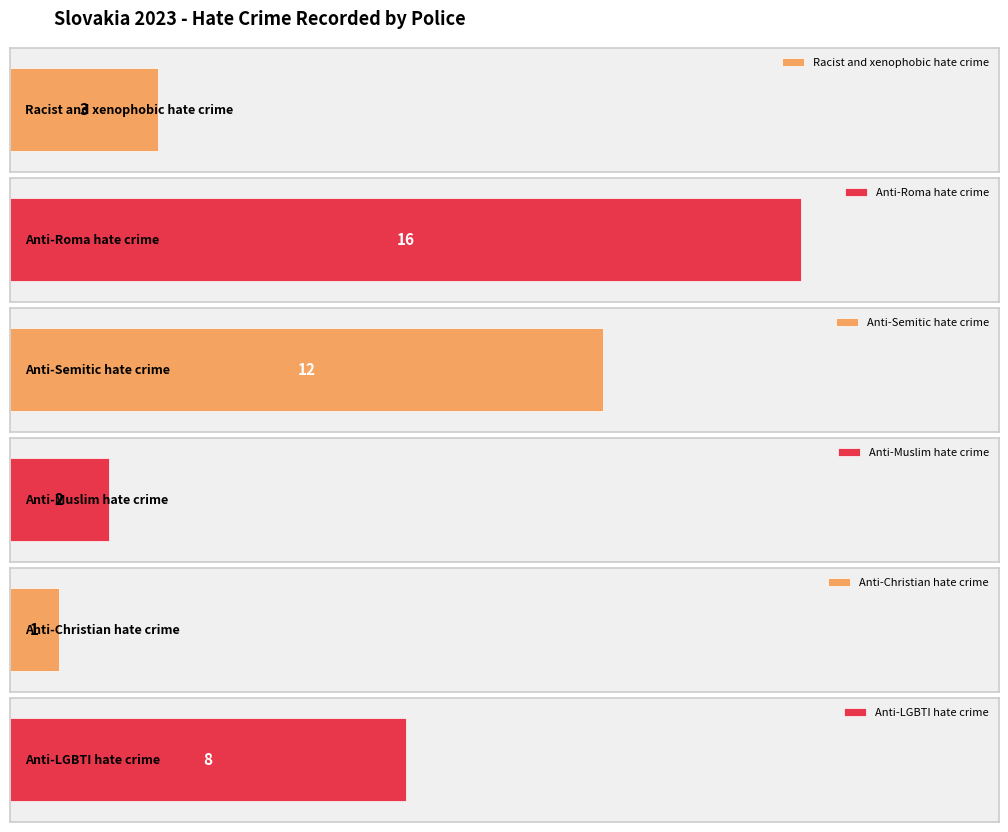

At which label does the data first exceed 8?

Anti-Roma hate crime